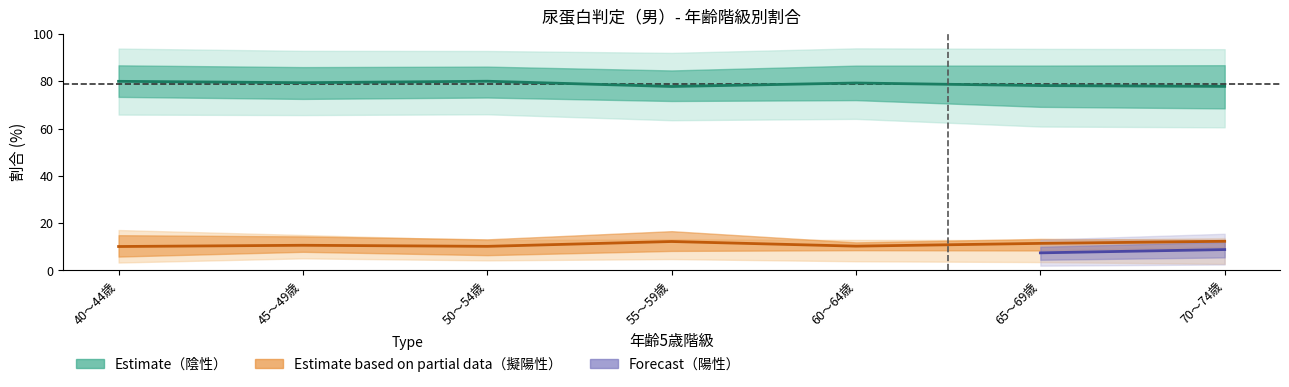

True or false: 陽性（千葉市） and 陰性（船橋市） cross at least once.

False